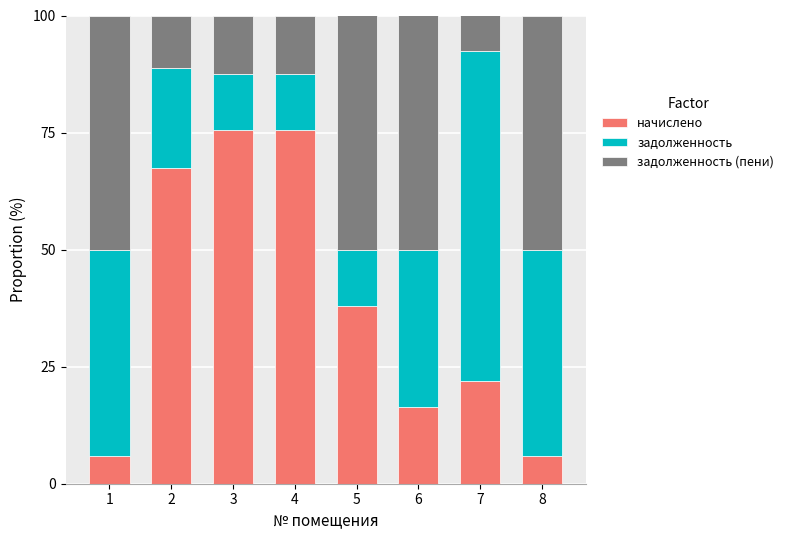

How many values in the начислено series exceed 37?

4